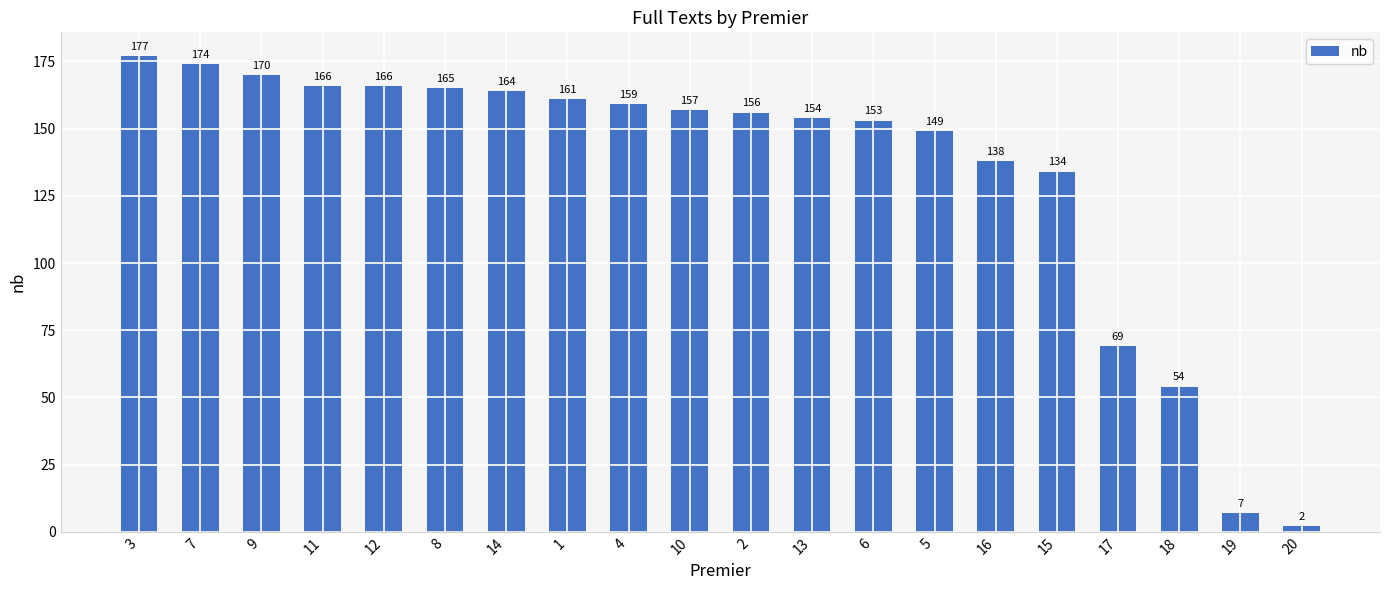

The chart shows a value of 164 at 14. True or false?

True